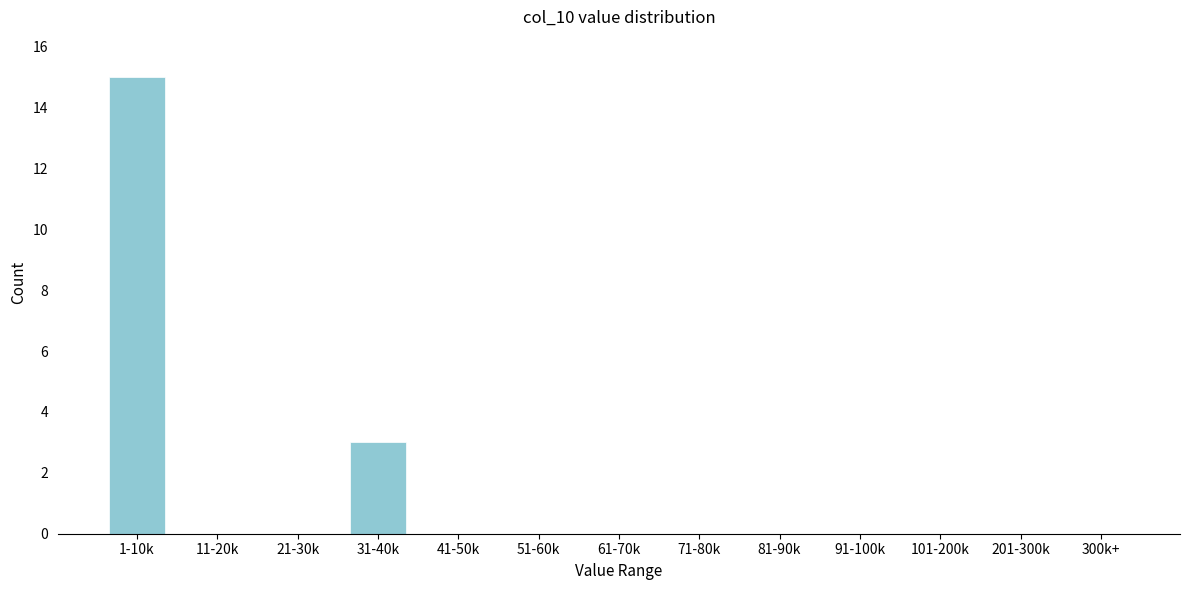

Reading right to left, transcribe all the data shown in this chart.

300k+=0	201-300k=0	101-200k=0	91-100k=0	81-90k=0	71-80k=0	61-70k=0	51-60k=0	41-50k=0	31-40k=3	21-30k=0	11-20k=0	1-10k=15